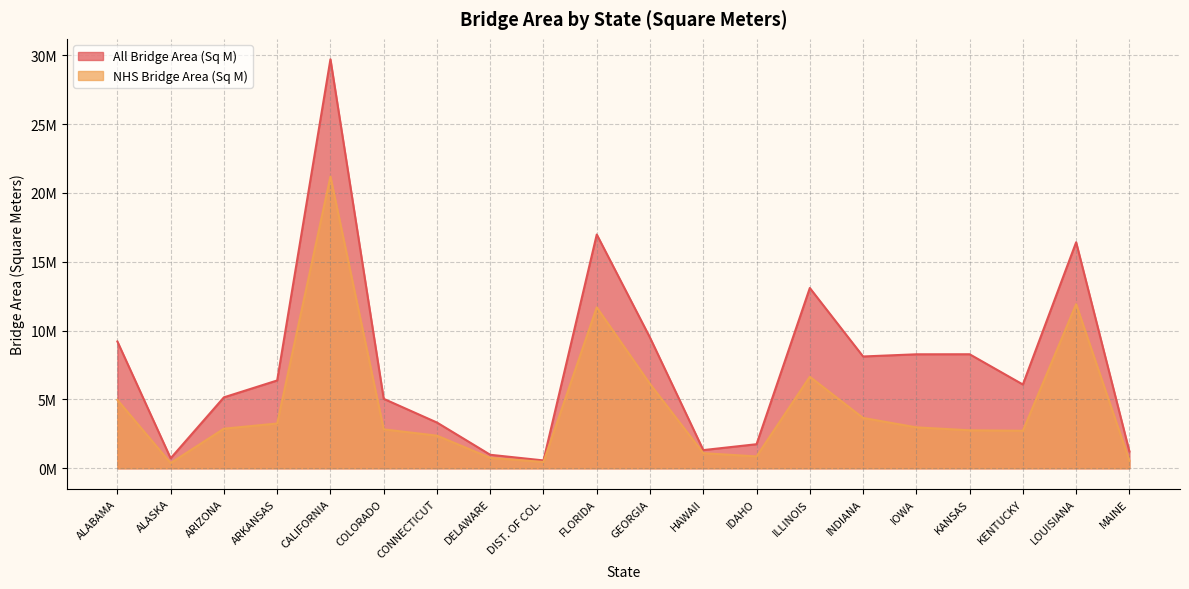

Between CALIFORNIA and IOWA, which series saw the biggest shift?

All Bridge Area (Sq M)